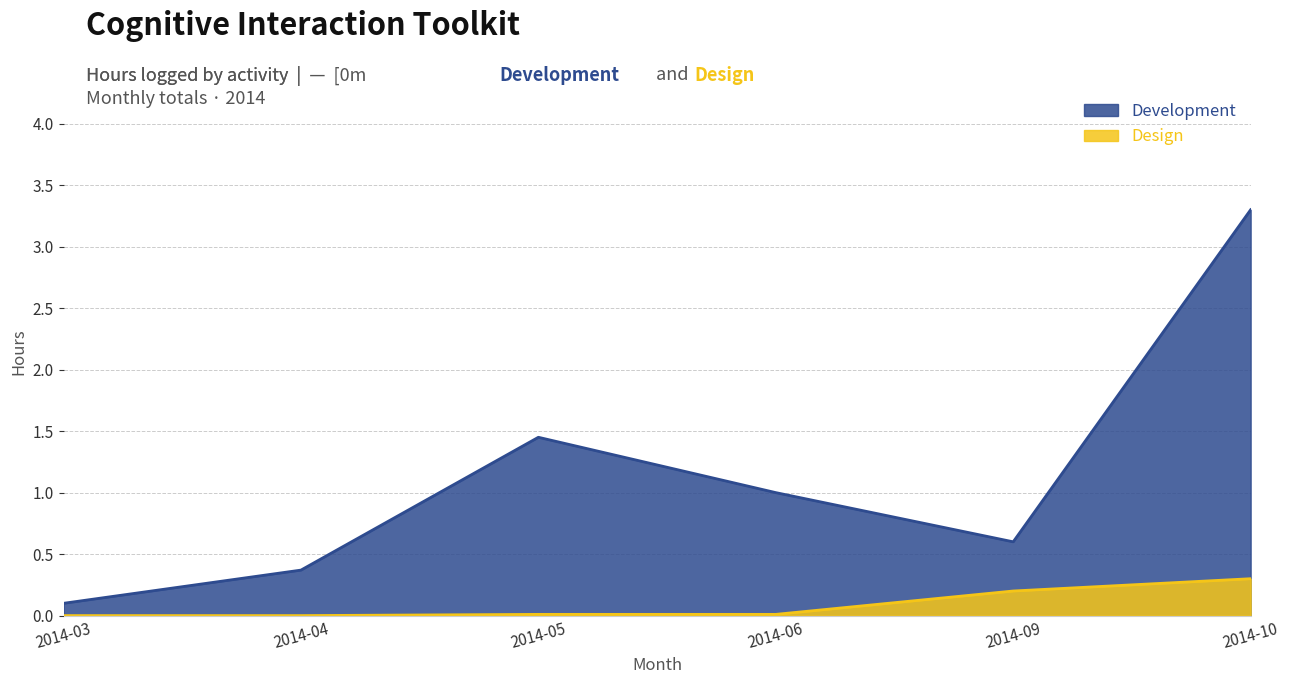

Rank the series by their average value, from lowest to highest.

Design, Development